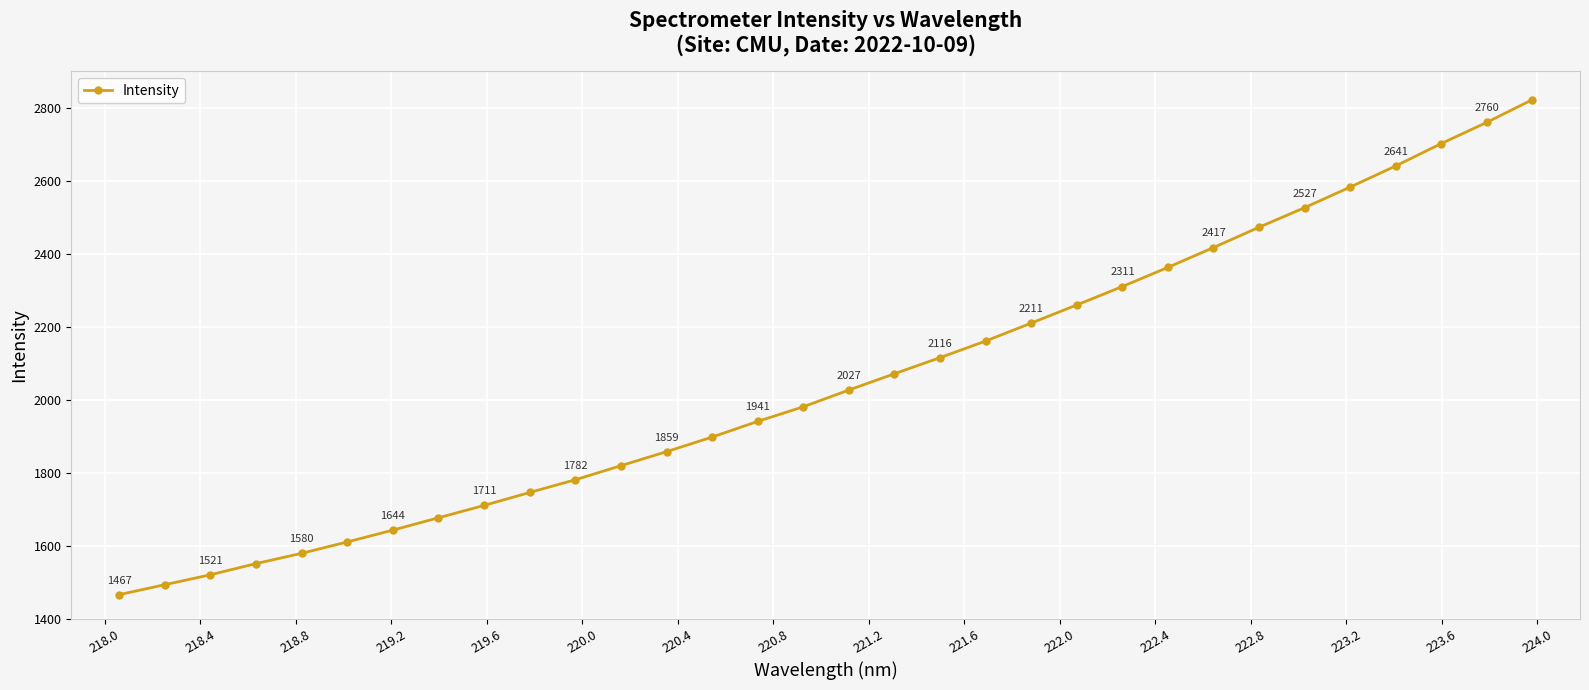

True or false: there are more than 1 points higher than both neighbors.

False